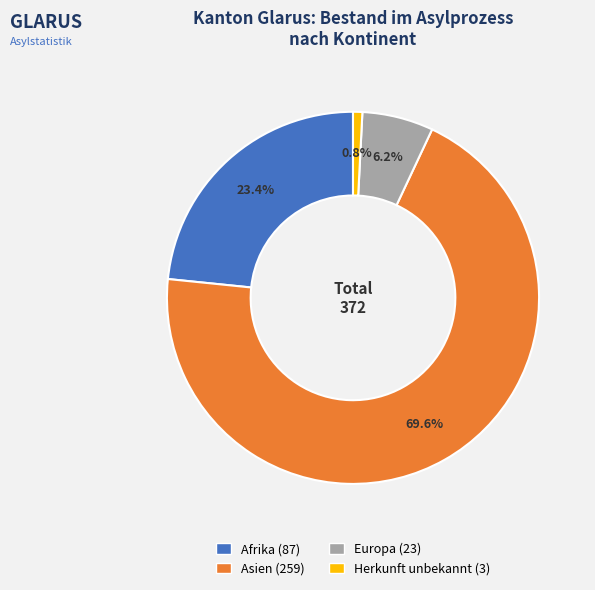

How many slices are in this pie chart?

4